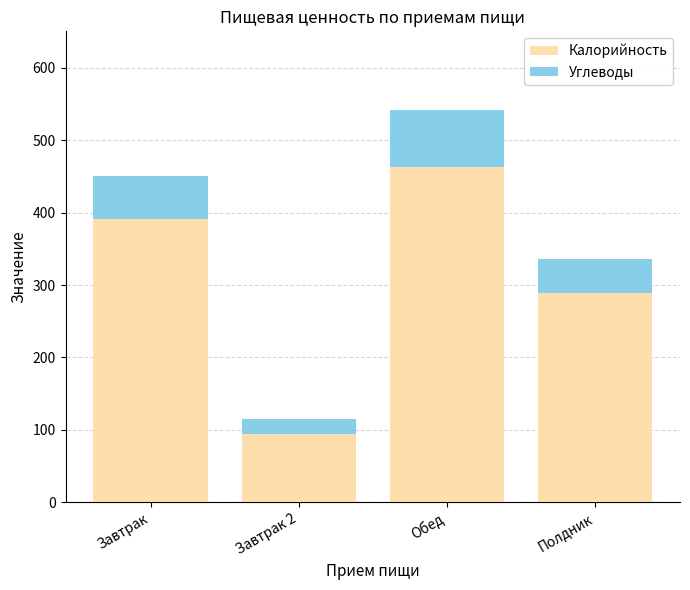

List the labels in order of Калорийность value, largest first.

Обед, Завтрак, Полдник, Завтрак 2